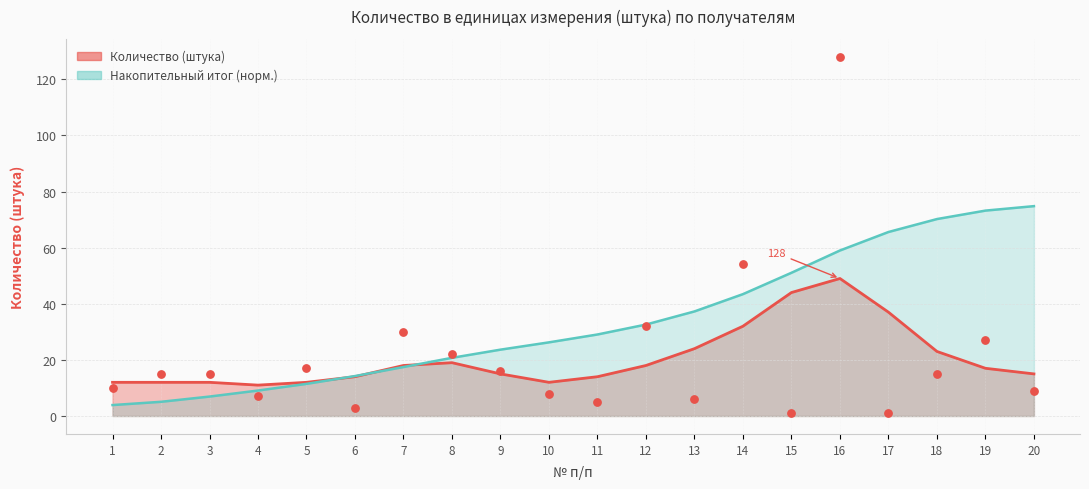

Between 16 and 11, which is larger?

16